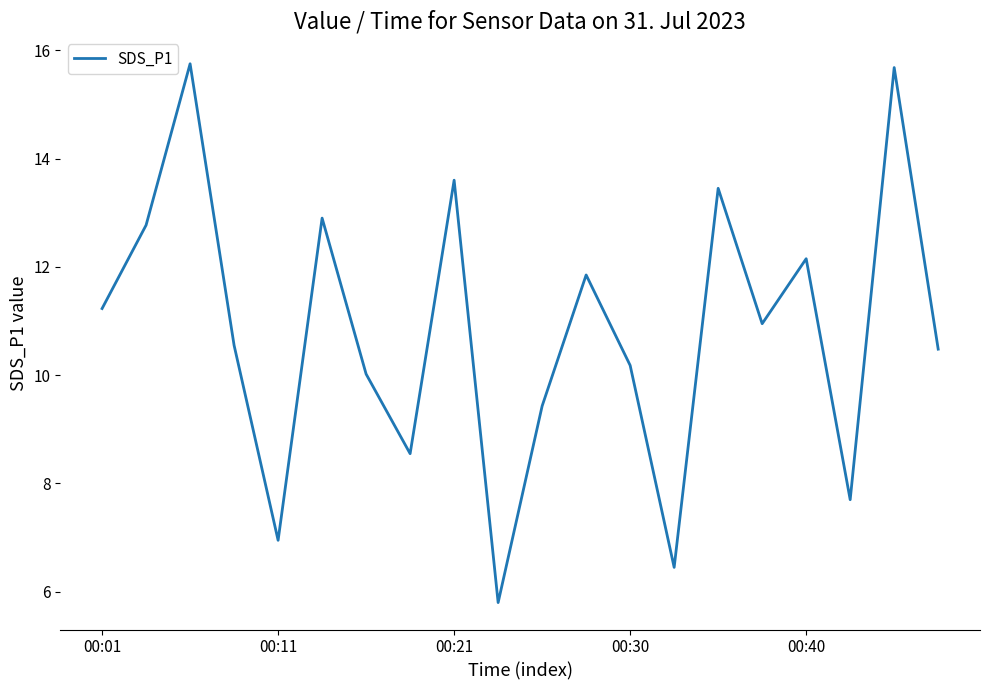

What is the maximum value shown in the chart?

15.8